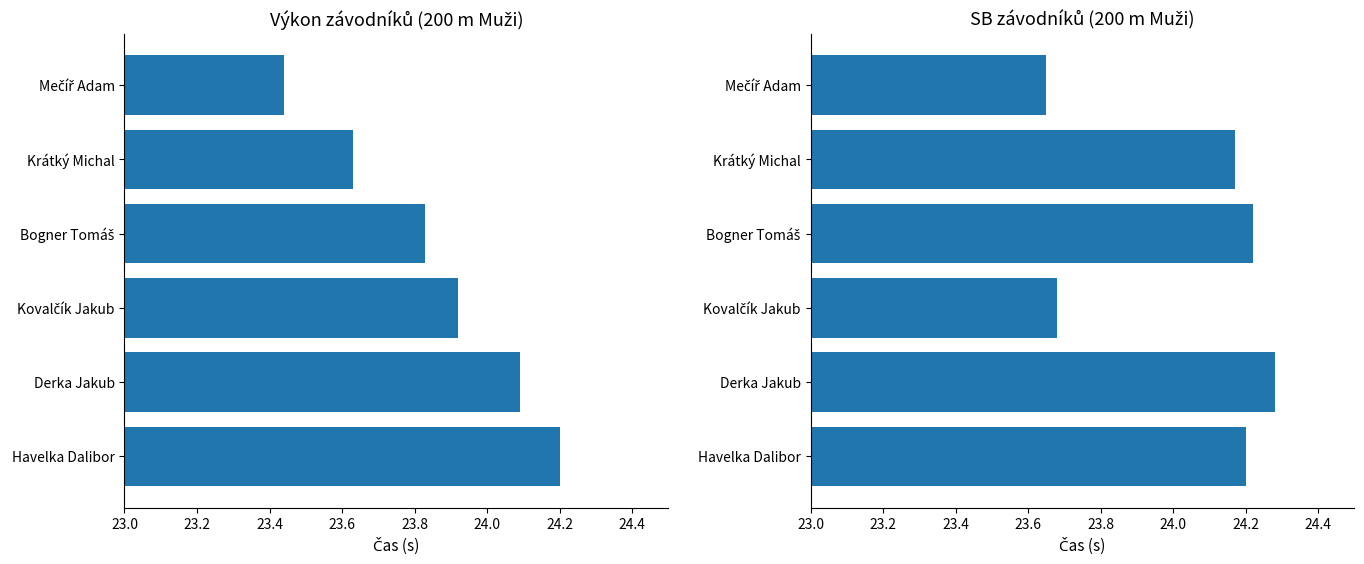

The Výkon series shows 6.9 at Bogner Tomáš. True or false?

False